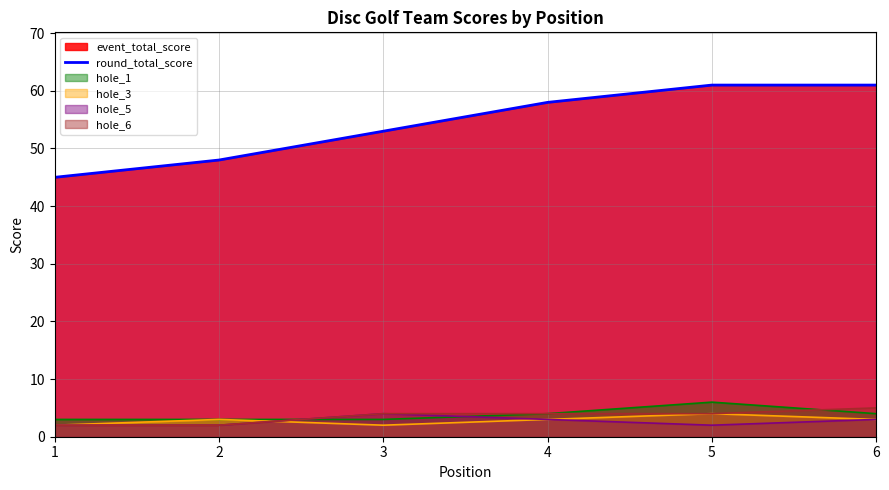

The chart shows a value of 48 at 2. True or false?

True